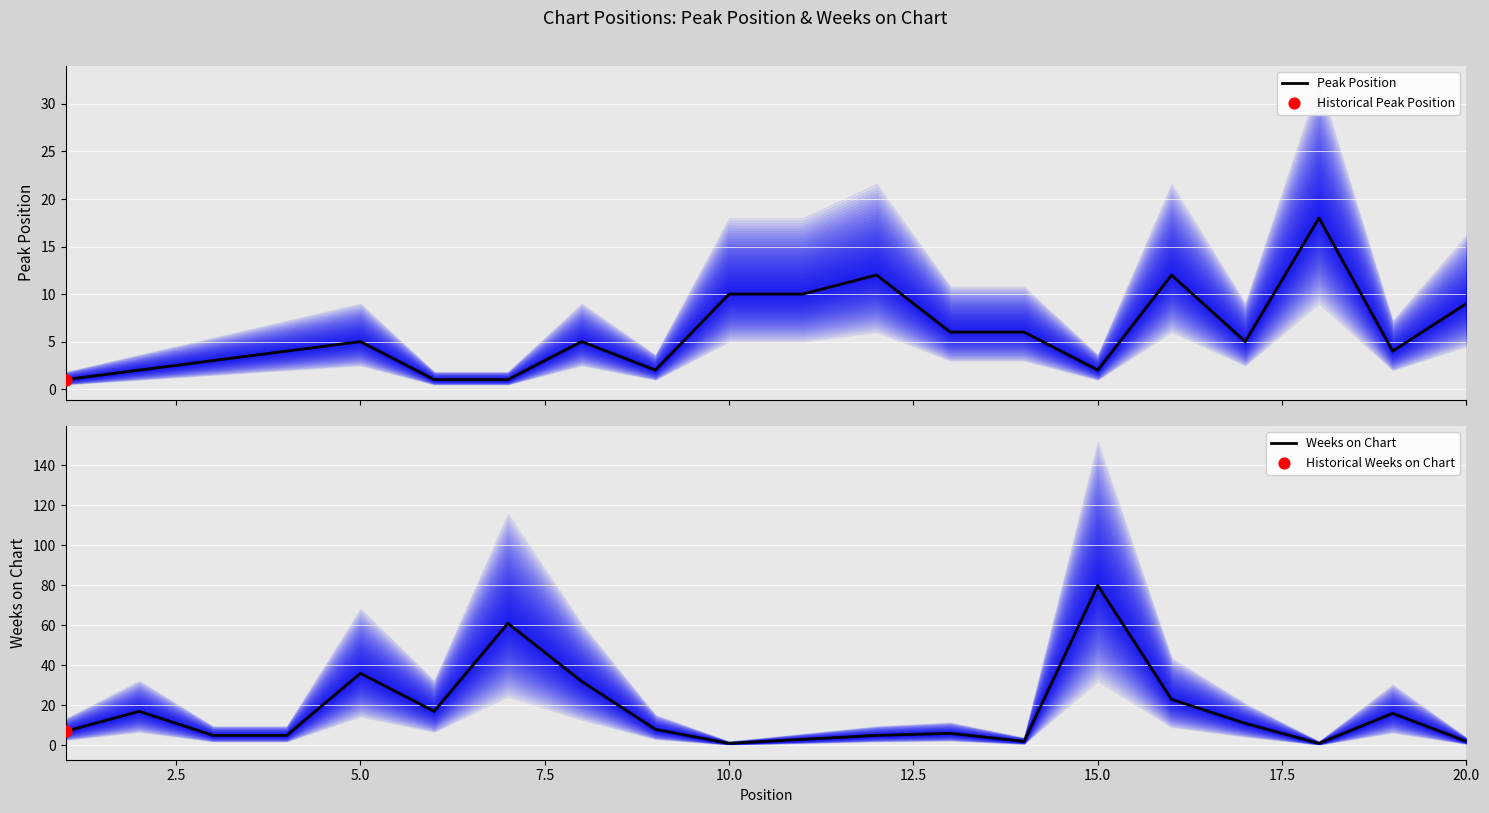

Which series reaches the maximum Y coordinate?

Weeks on Chart